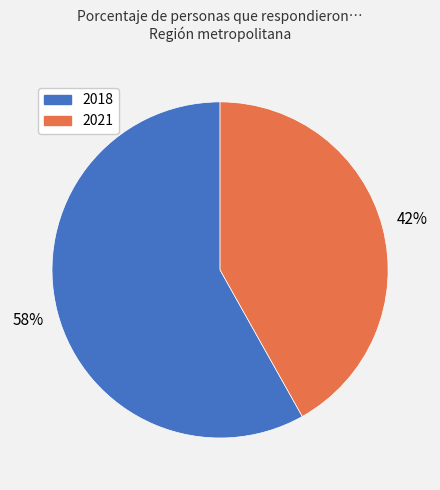

Which category has the smallest portion of the pie?

2021